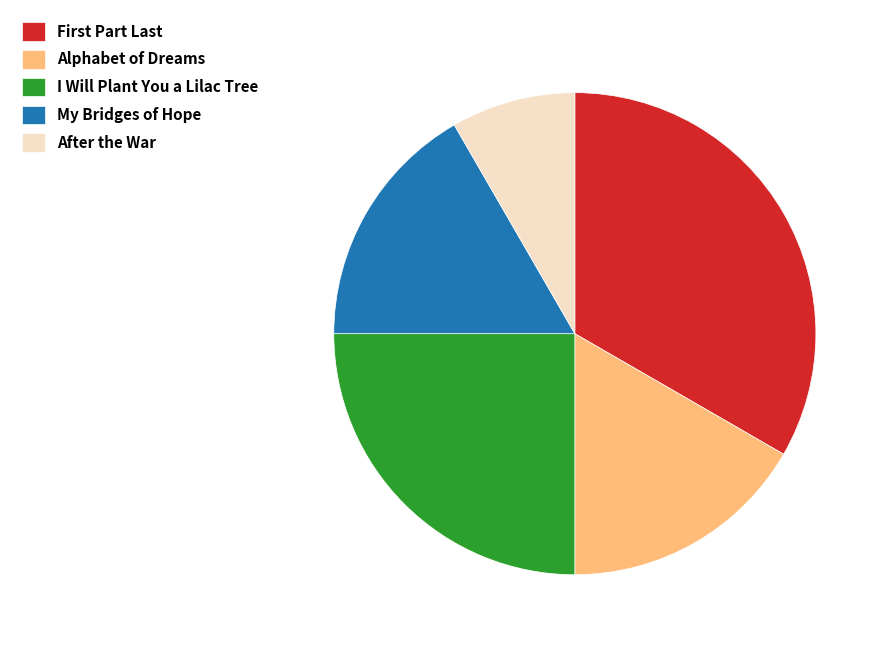

How many segments does this pie chart have?

5